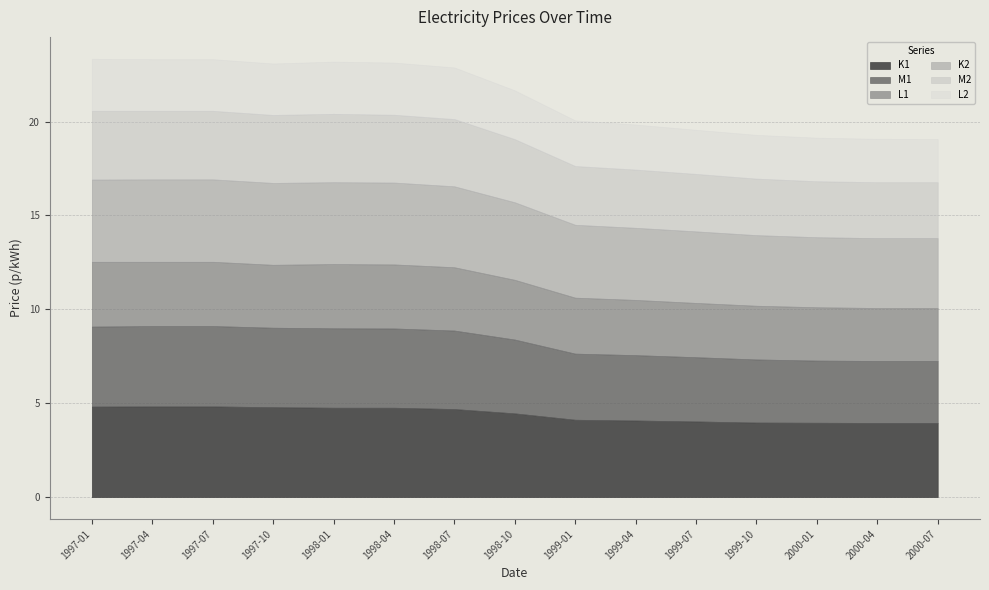

What position from the right is 1998-04?

10